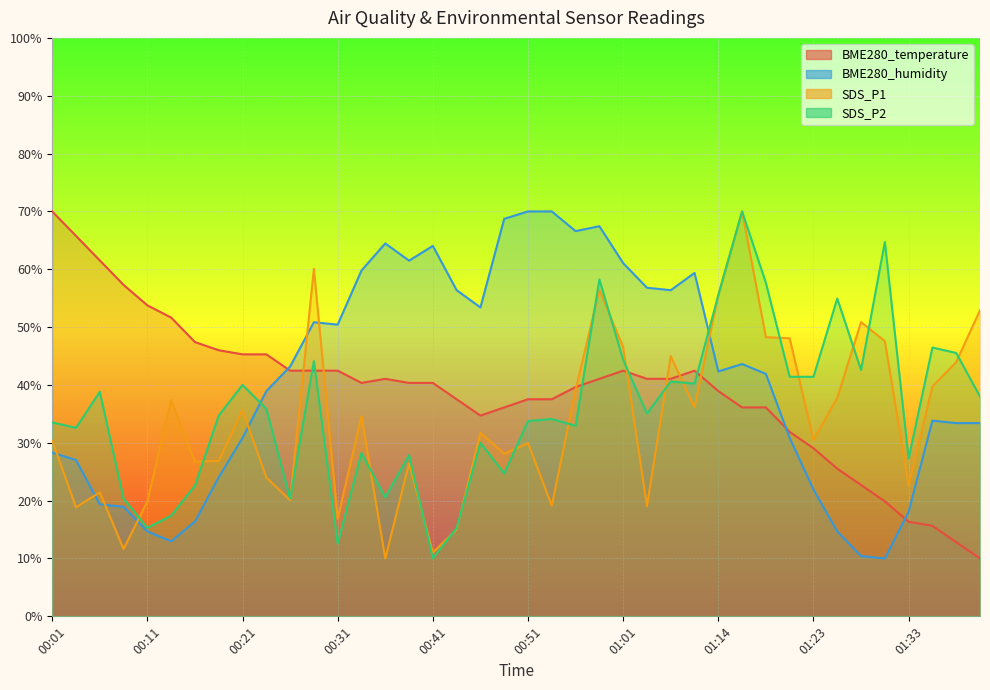

Rank the series by their average value, from lowest to highest.

SDS_P1, SDS_P2, BME280_temperature, BME280_humidity